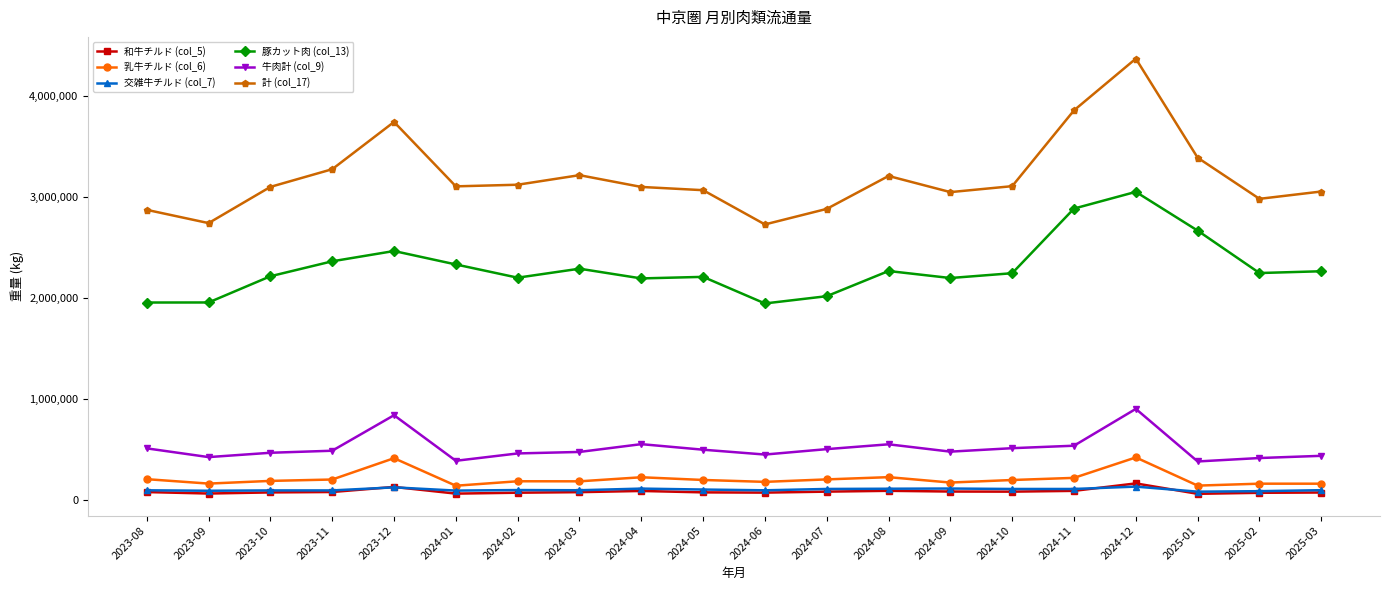

What is the difference between the maximum and minimum values in the 計 (col_17) series?

1642382